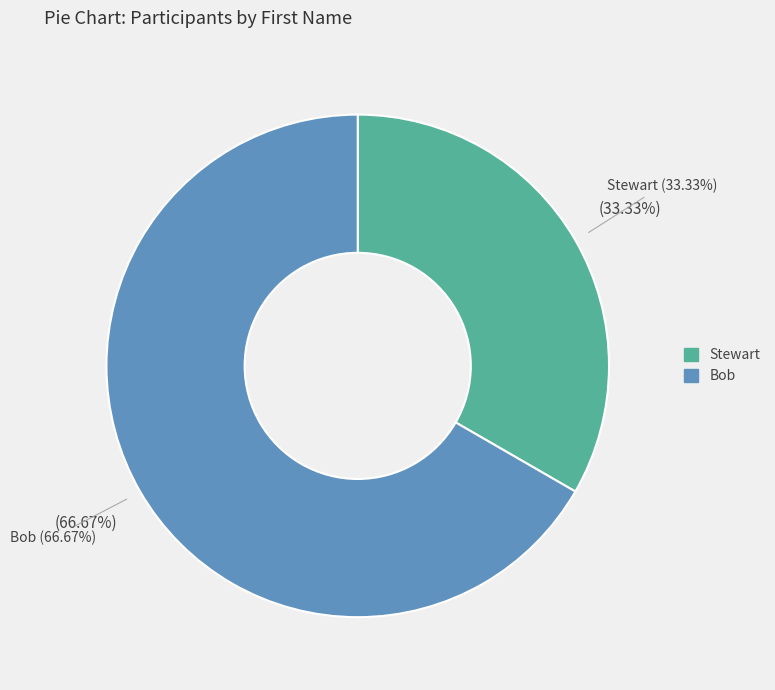

What is the total percentage of Stewart and Bob?

100.0%